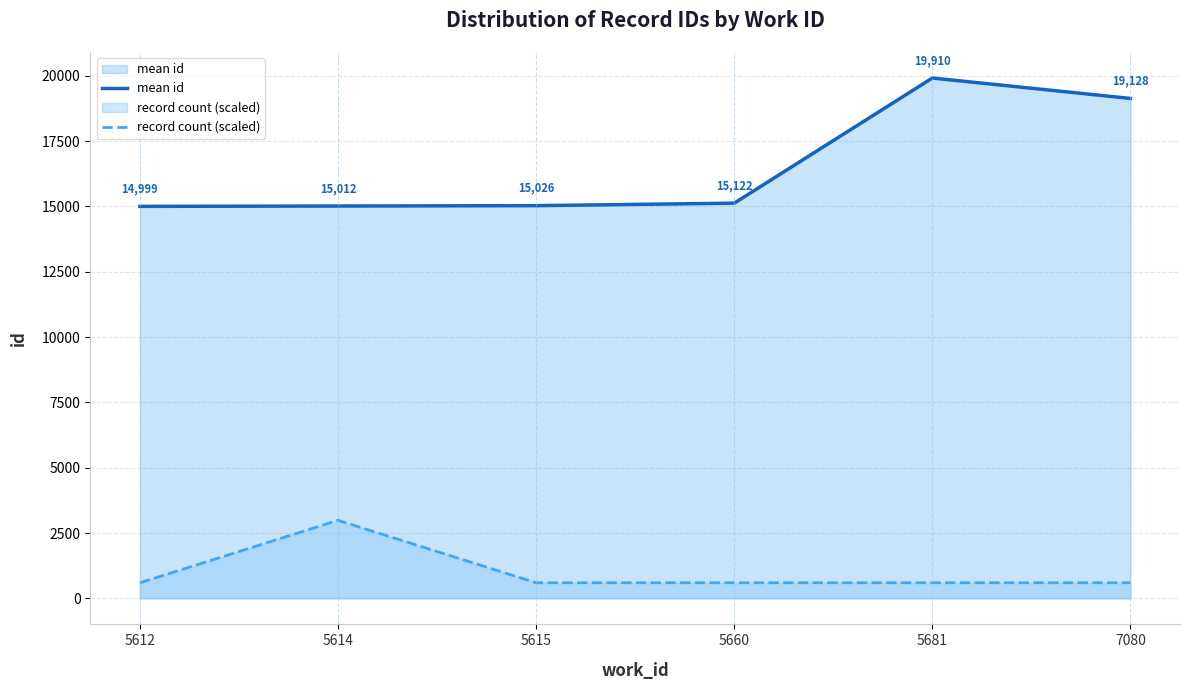

At how many categories does at least one series exceed 19878?

1